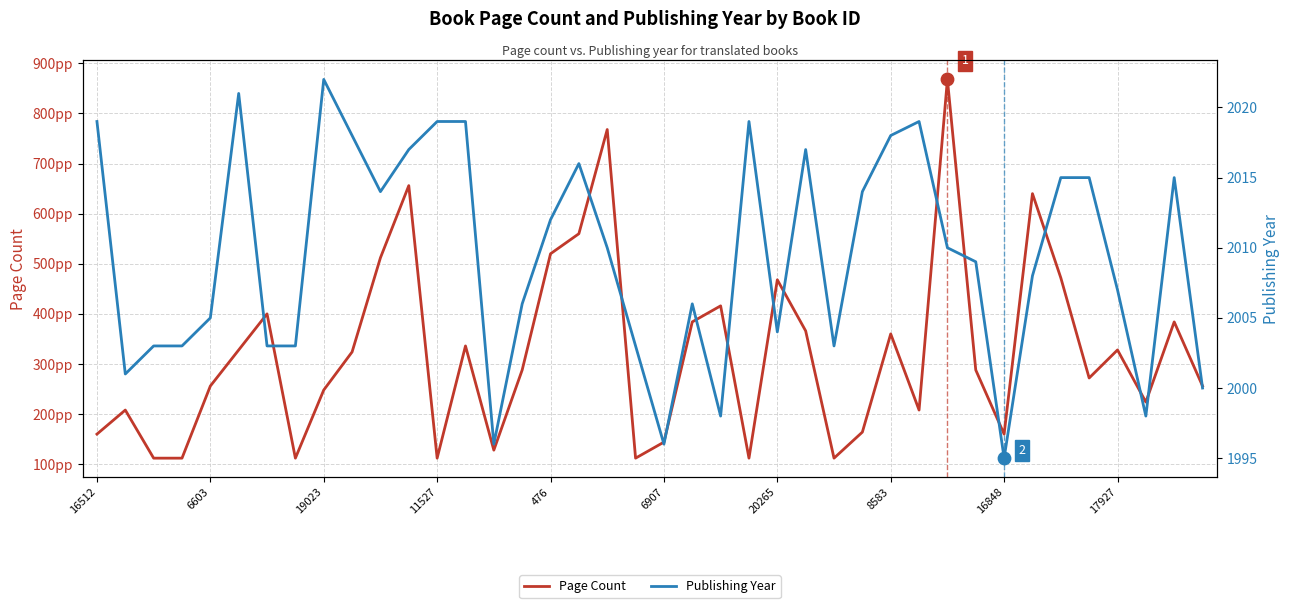

Which series has the largest total across all categories?

Publishing Year